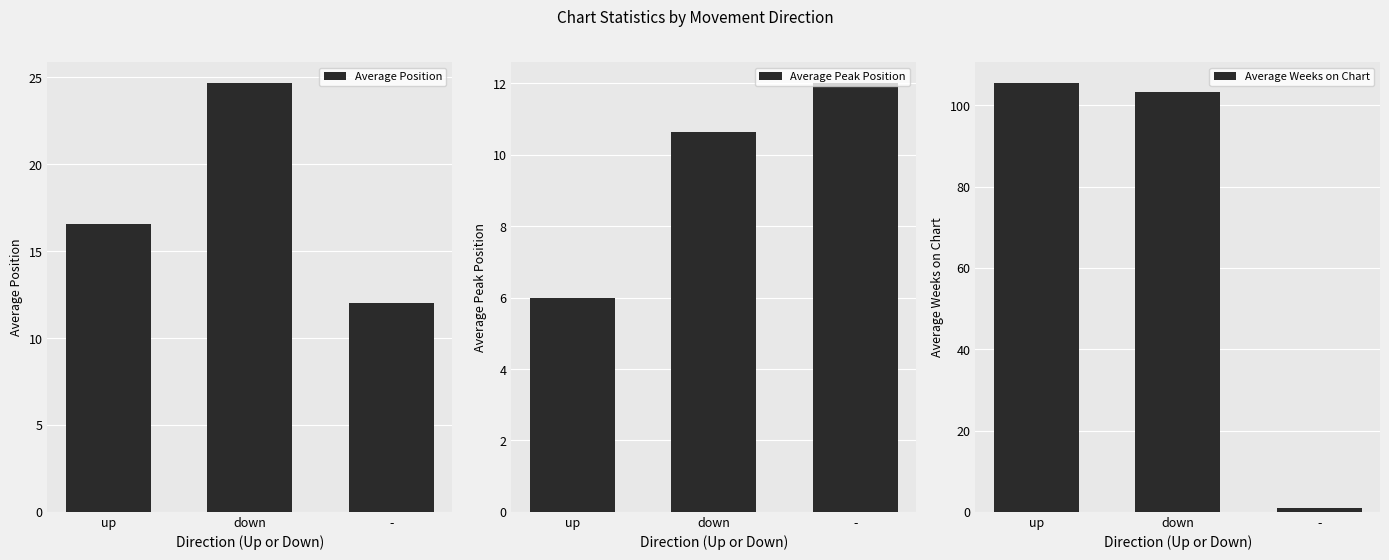

What is the minimum value shown in the chart?

1.0